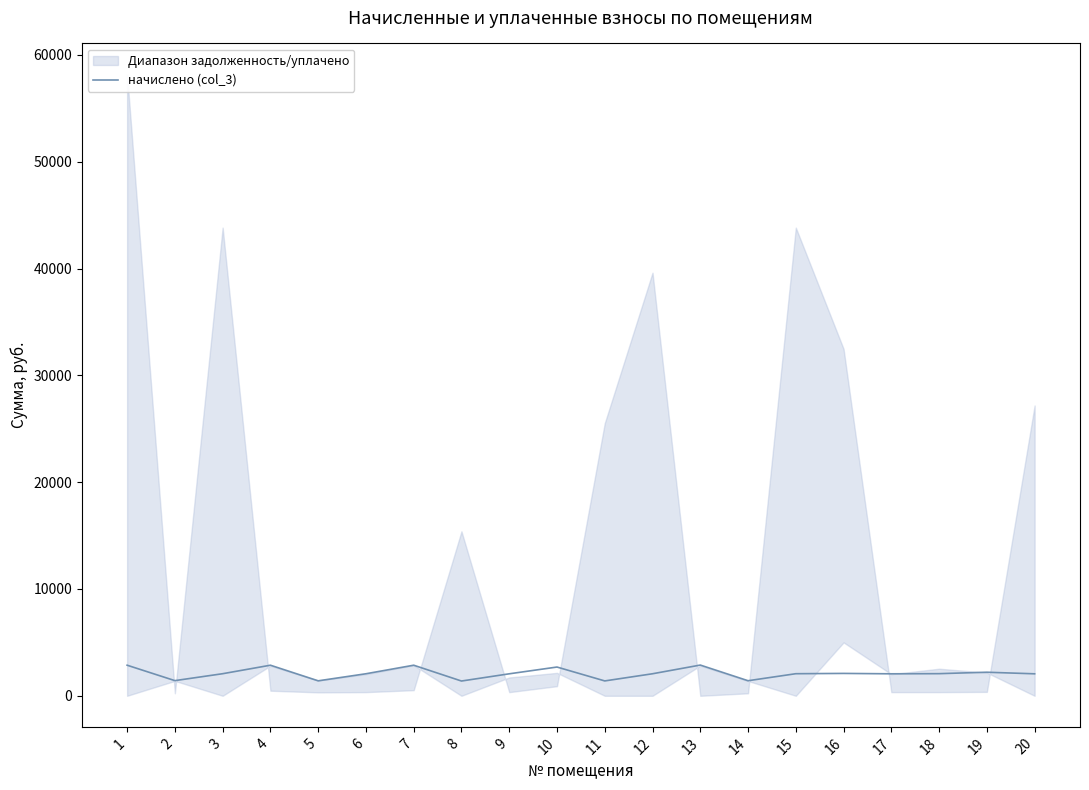

What is the maximum value for начислено (col_3)?

2877.4